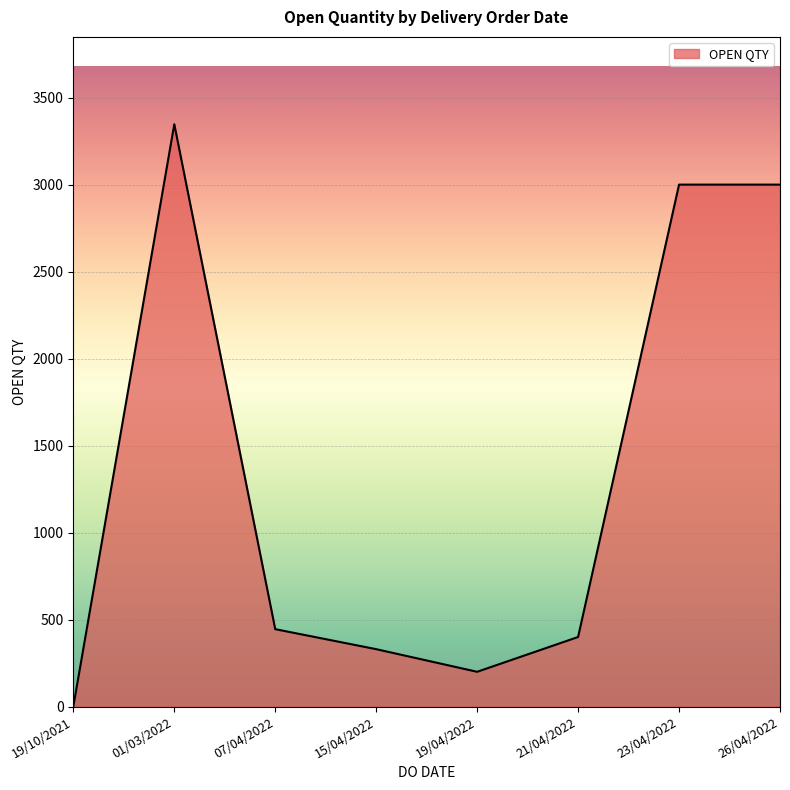

What is the difference between the second highest and second lowest values?

2800